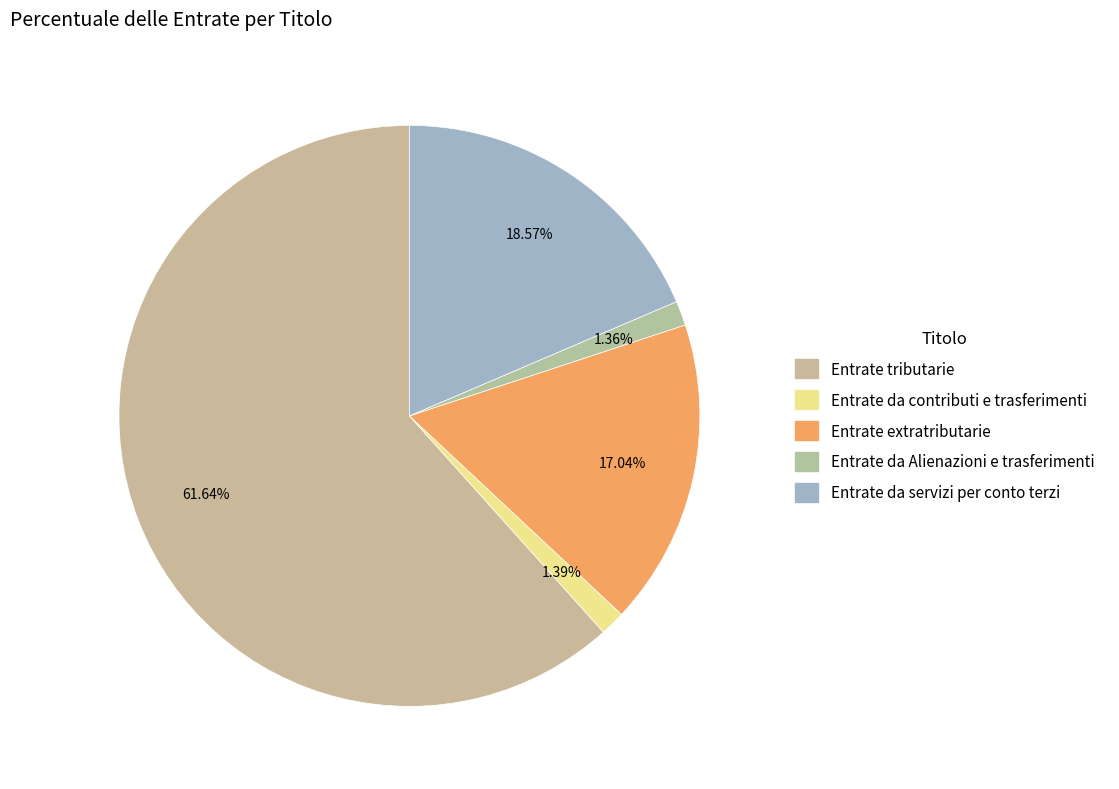

The Entrate tributarie slice represents 62% of the pie. True or false?

True